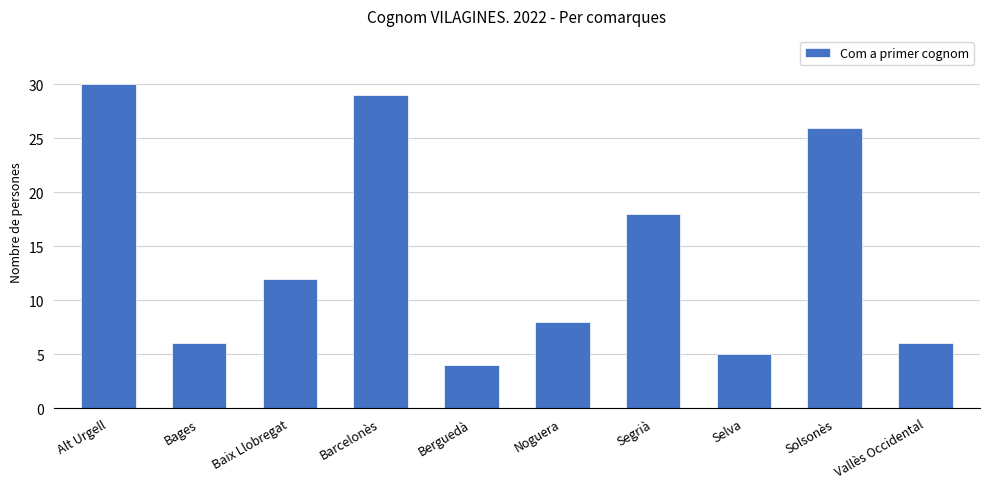

What value does the data have at Segrià?

18